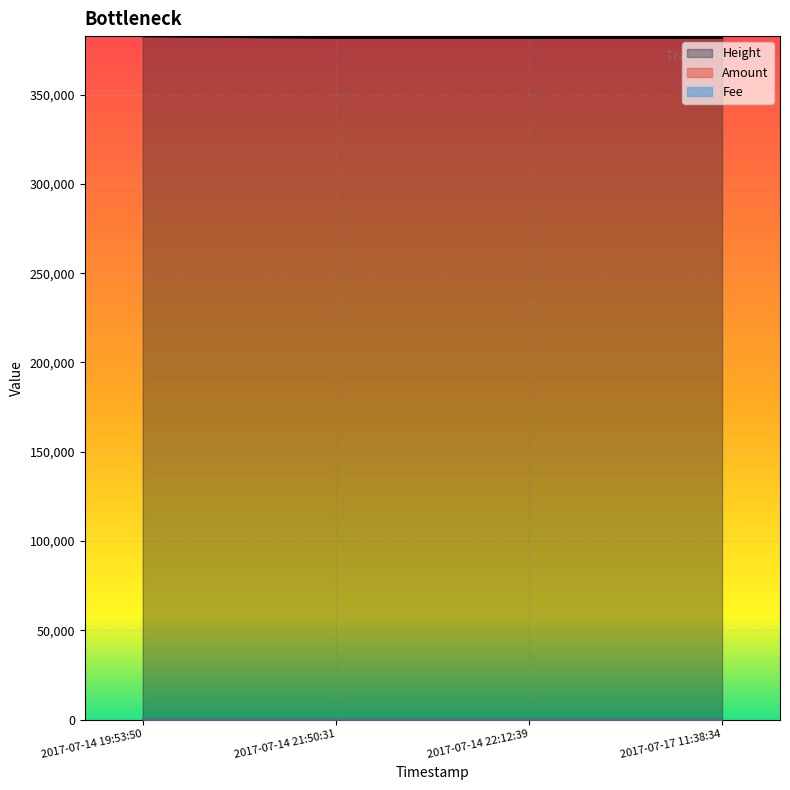

What is the sum of the Height values at 2017-07-14 22:12:39 and 2017-07-14 21:50:31?

763686